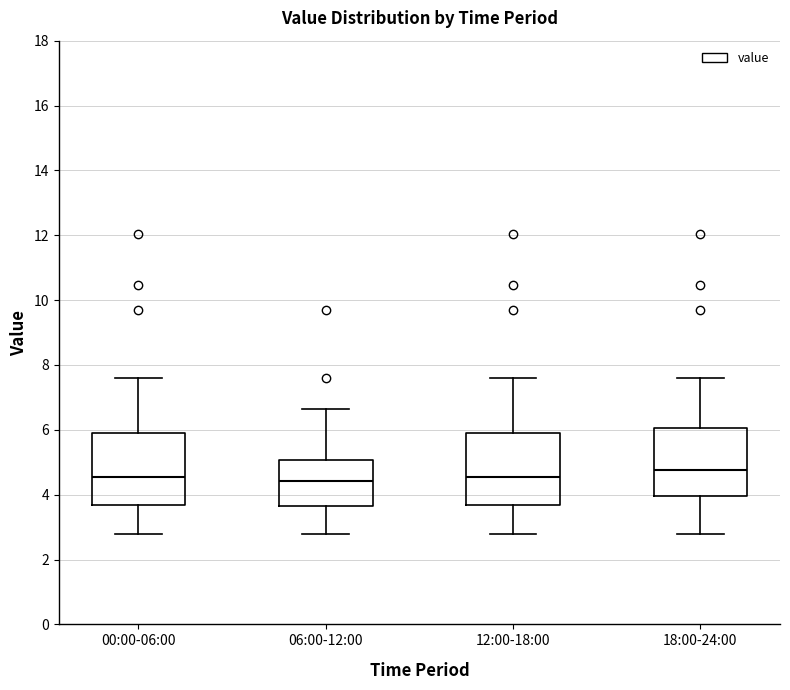

Reading left to right, read every box against the y-axis: the position of its median line, the range the box covers, and the ends of its whiskers. The values are not printed on the chart, so give them approximately, as read against the axis.

00:00-06:00: median 4.6, box 3.6 to 6.0, whiskers 2.8 to 7.6
06:00-12:00: median 4.4, box 3.6 to 5.0, whiskers 2.8 to 6.6
12:00-18:00: median 4.6, box 3.6 to 6.0, whiskers 2.8 to 7.6
18:00-24:00: median 4.8, box 4.0 to 6.0, whiskers 2.8 to 7.6